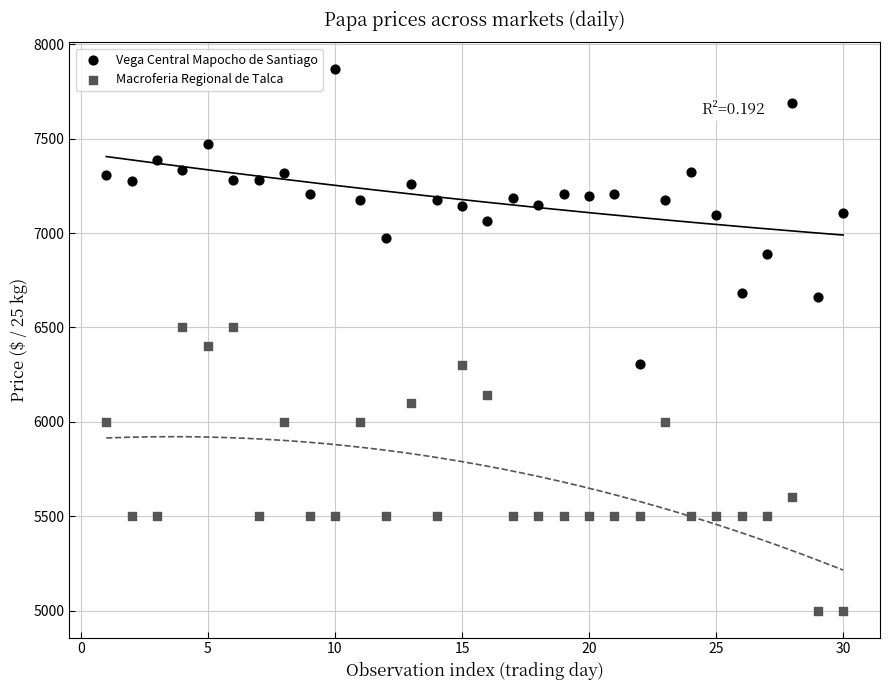

Which series contains the highest Y value?

Vega Central Mapocho de Santiago